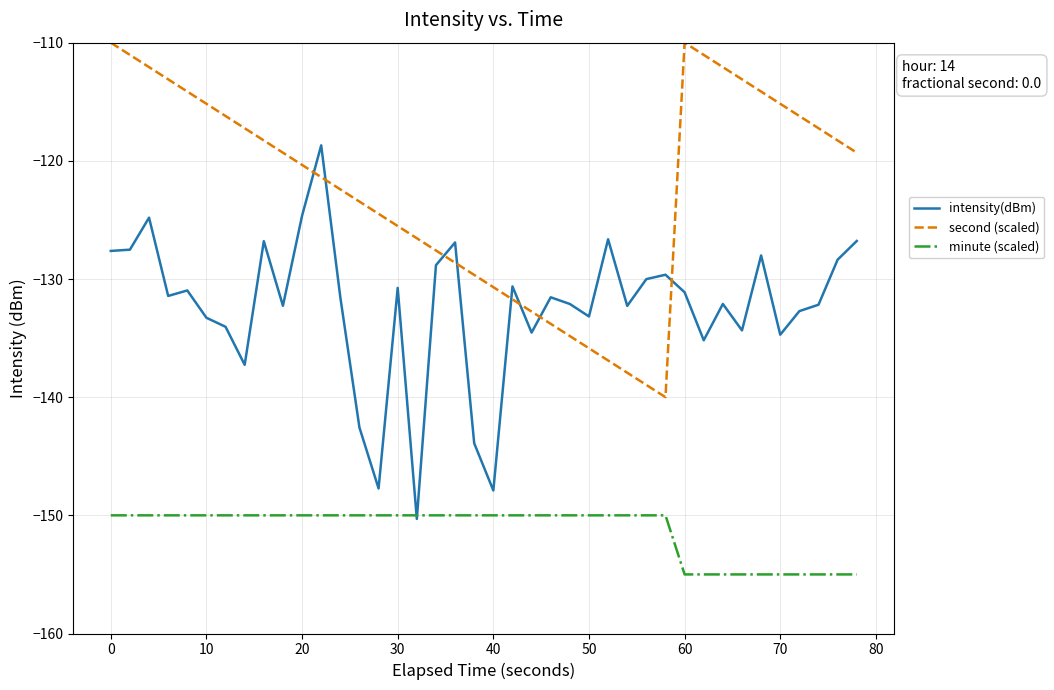

What is the sum of all minute (scaled) values?

-6050.0